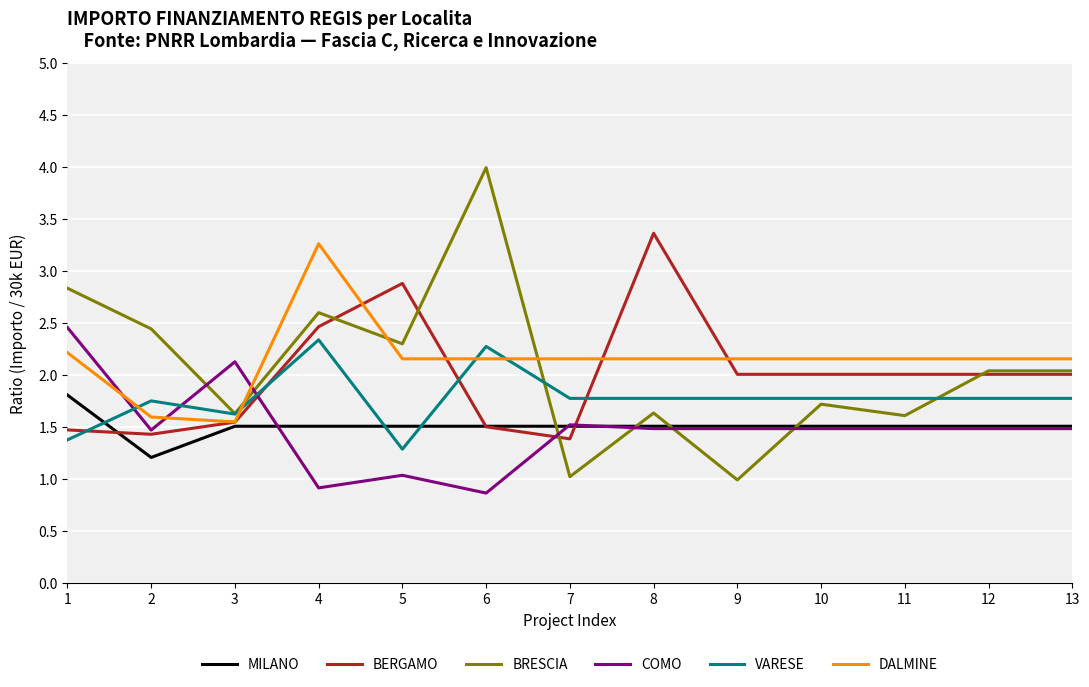

Is the value of DALMINE at 4 greater than the value of BERGAMO at 12?

Yes